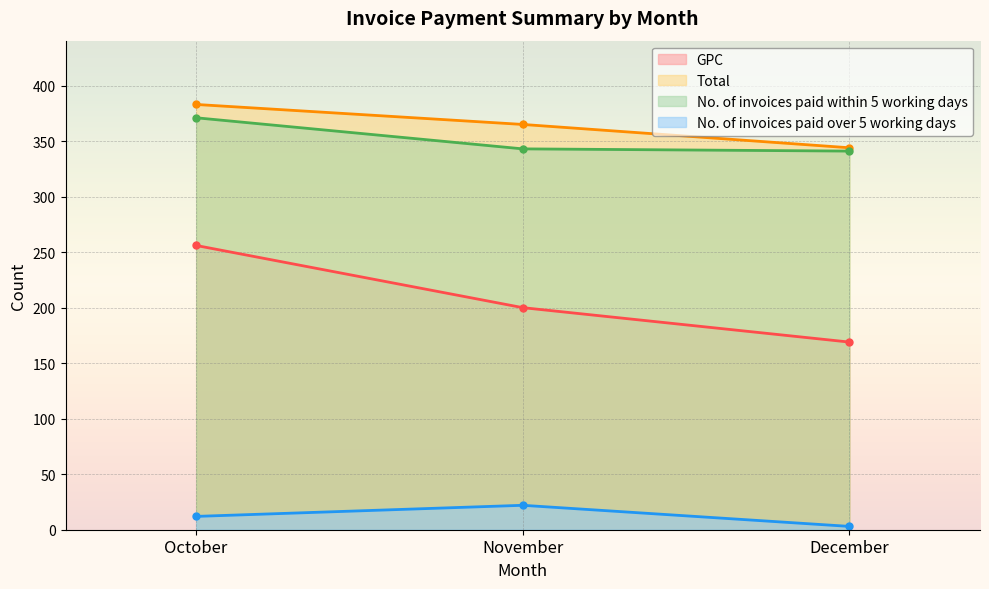

What is the smallest value displayed?

3